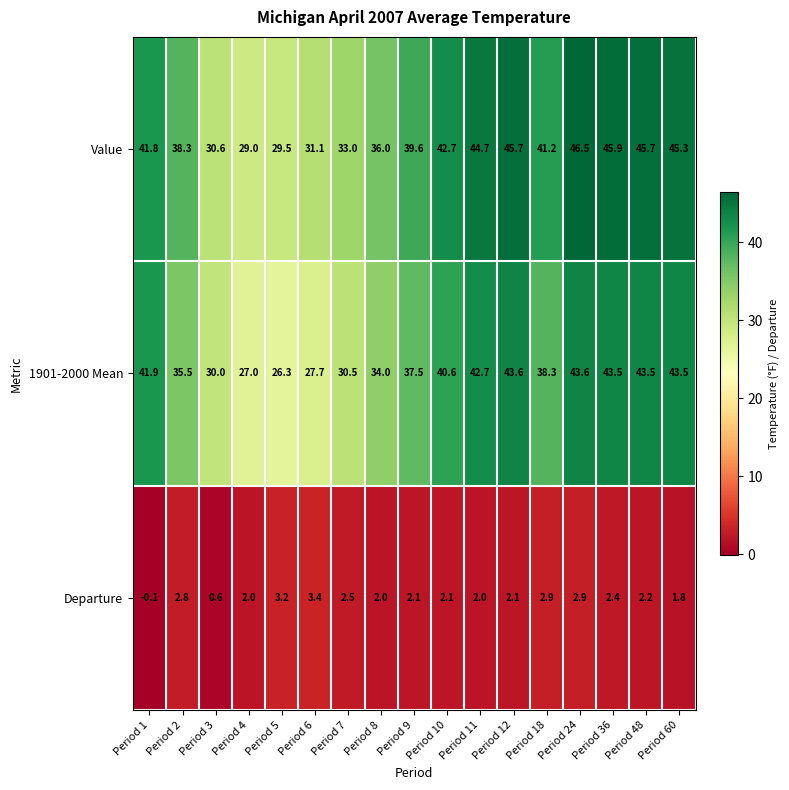

How many categories are shown in the chart?

17